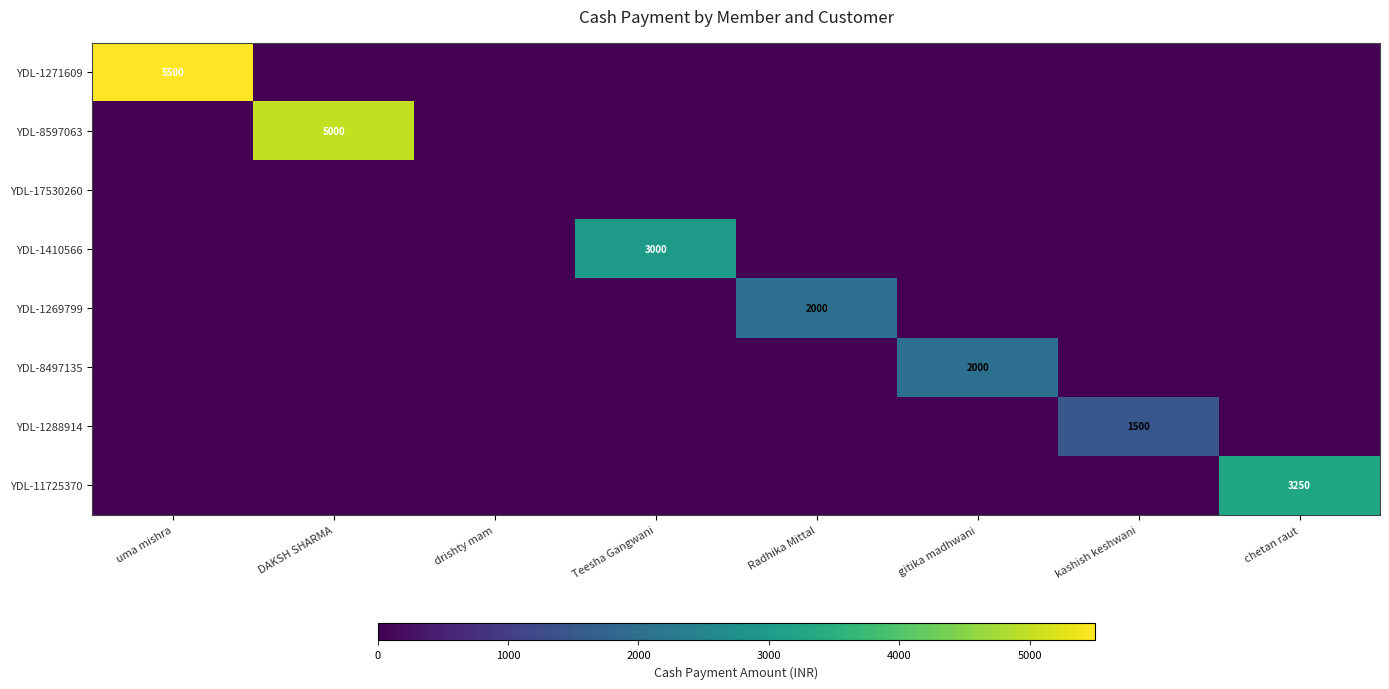

What is the average value of the YDL-8497135 series?

250